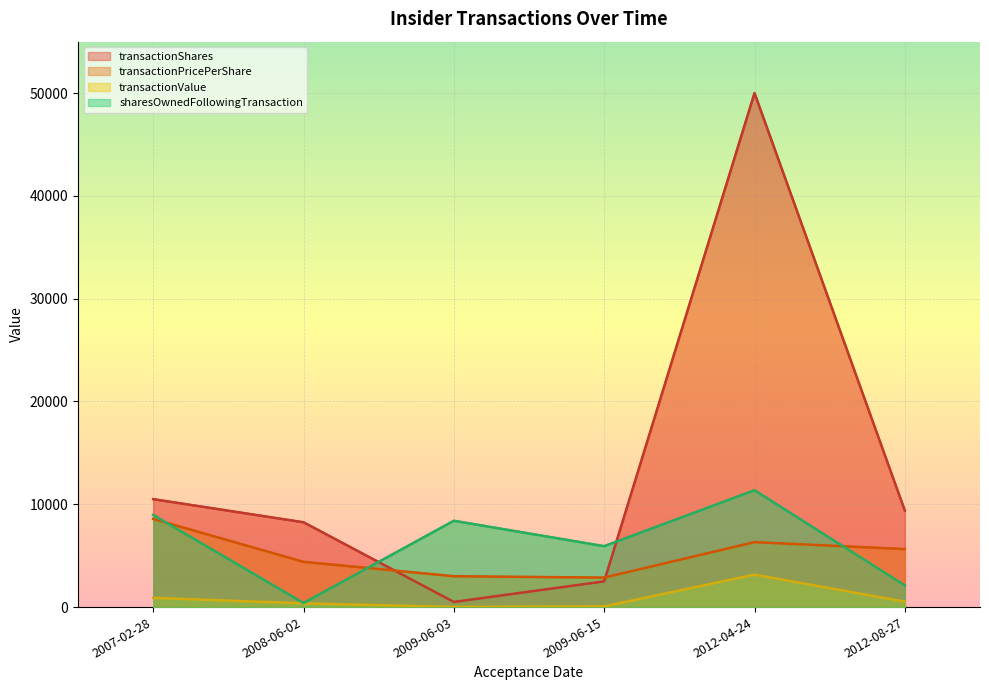

At which category does sharesOwnedFollowingTransaction reach its first local peak?

2009-06-03